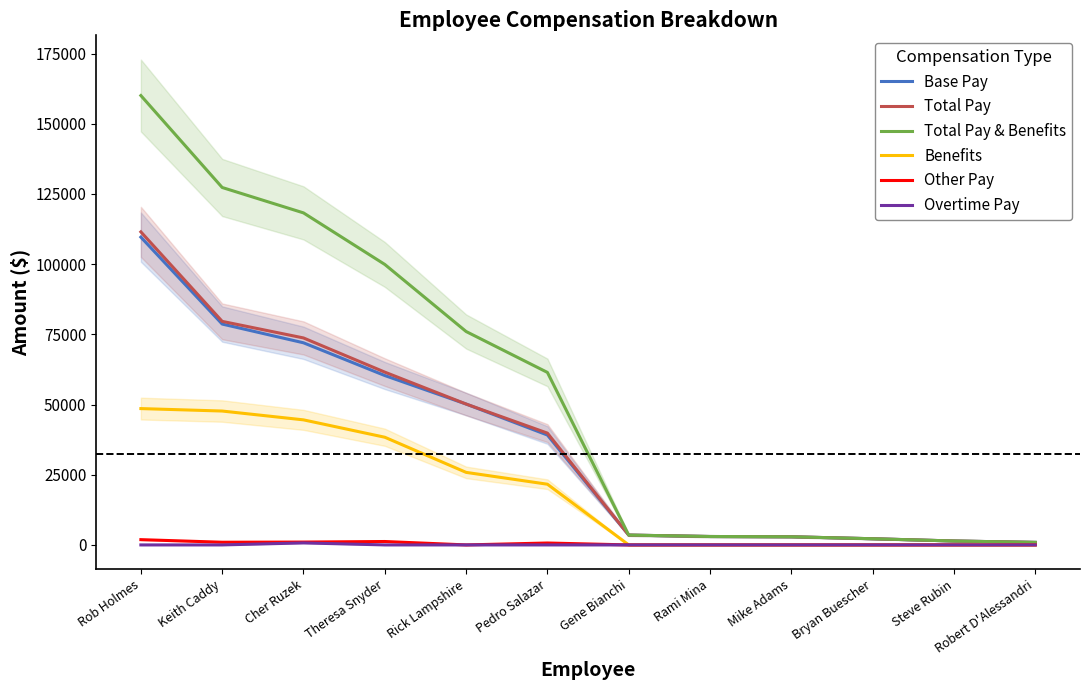

Which series changed the most between Mike Adams and Robert D'Alessandri?

Base Pay